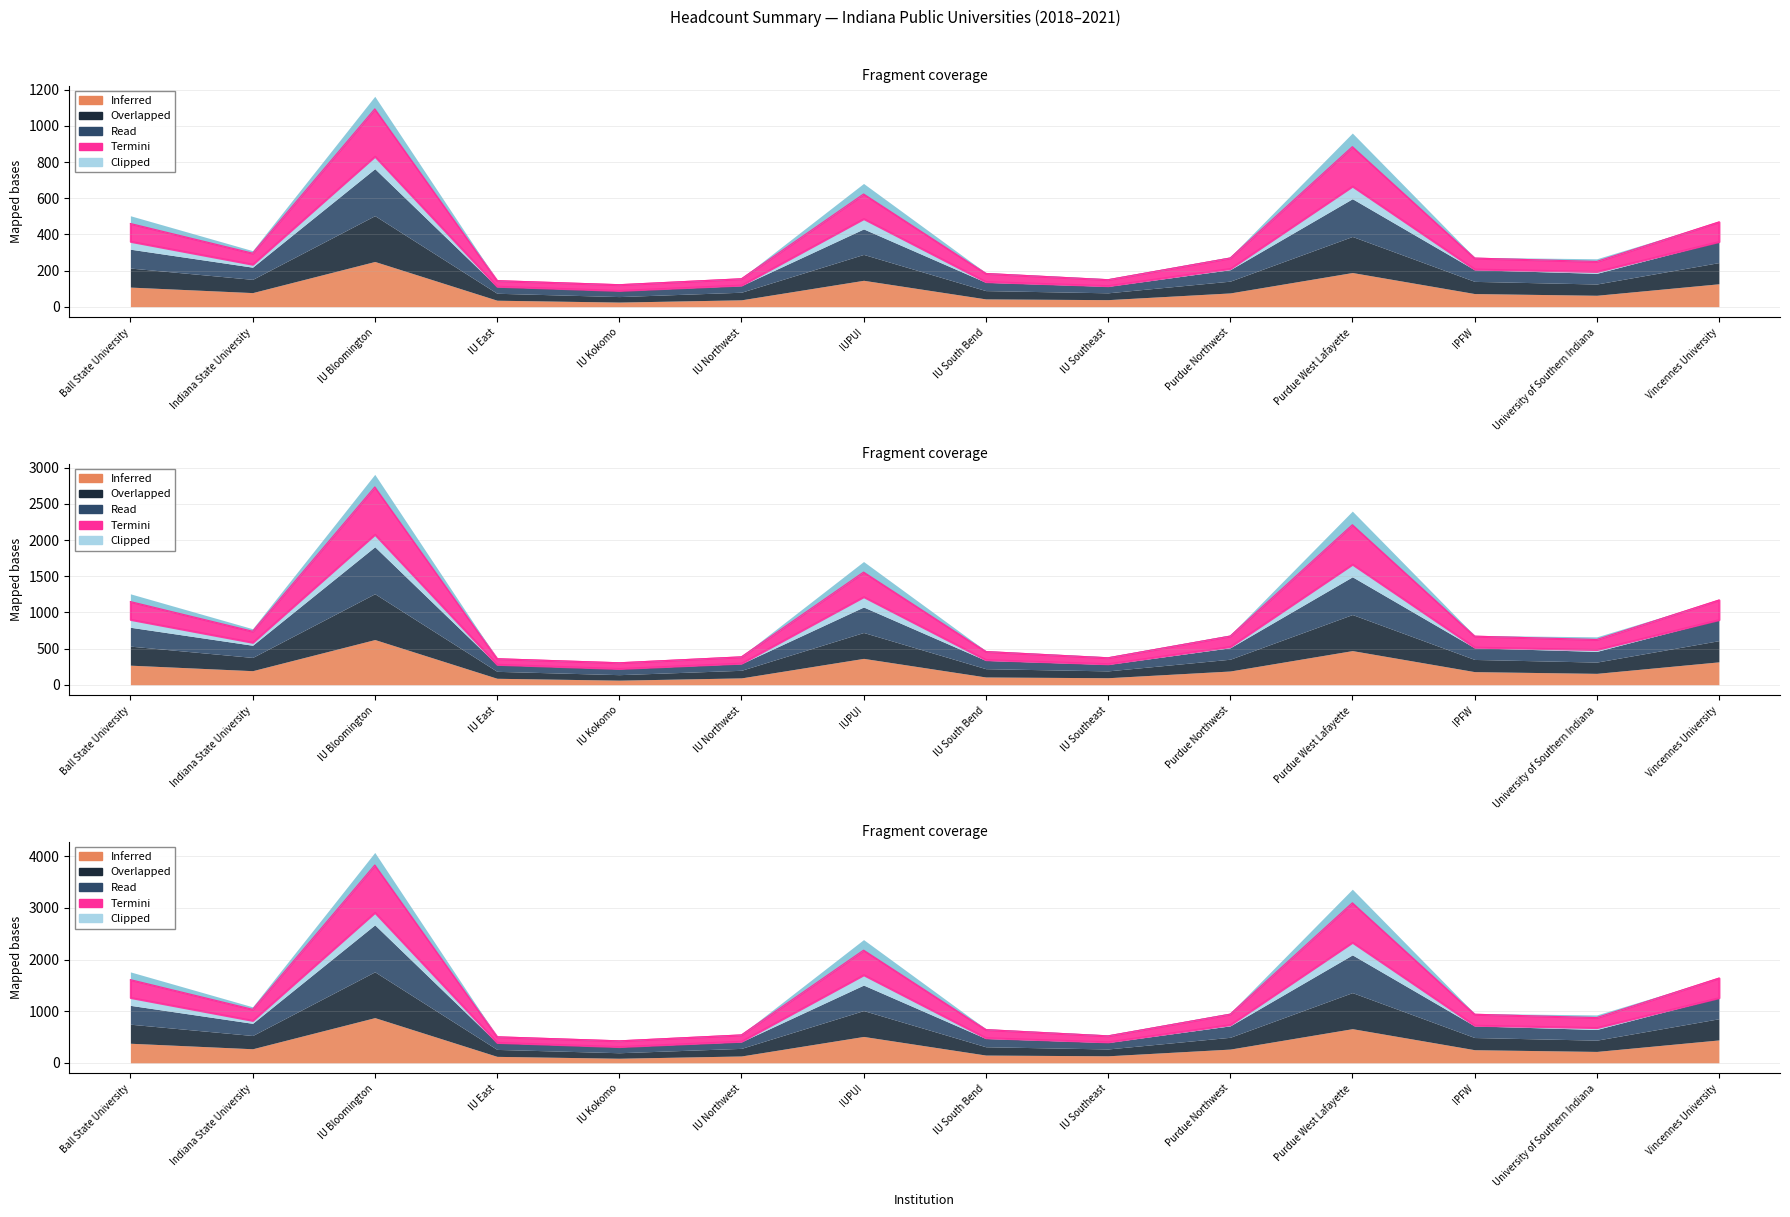

At which label does UG HC 2019 first exceed 673?

Ball State University